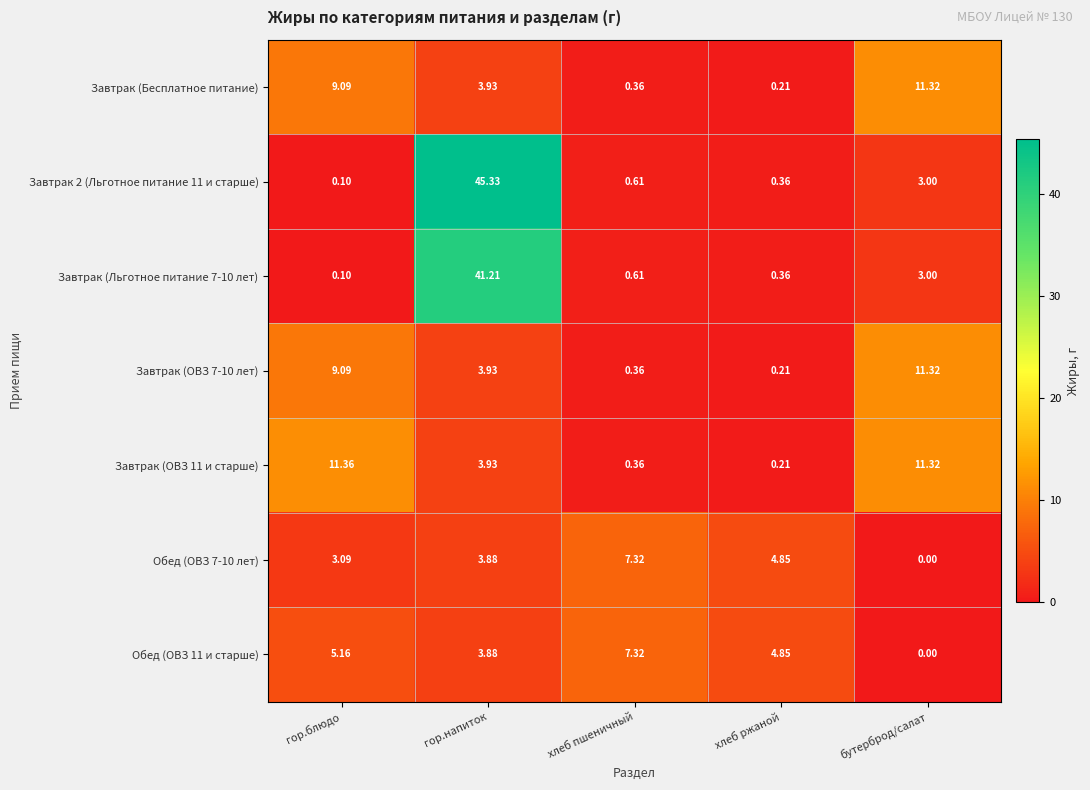

Where does the Завтрак (ОВЗ 7-10 лет) series first go above 3?

гор.блюдо